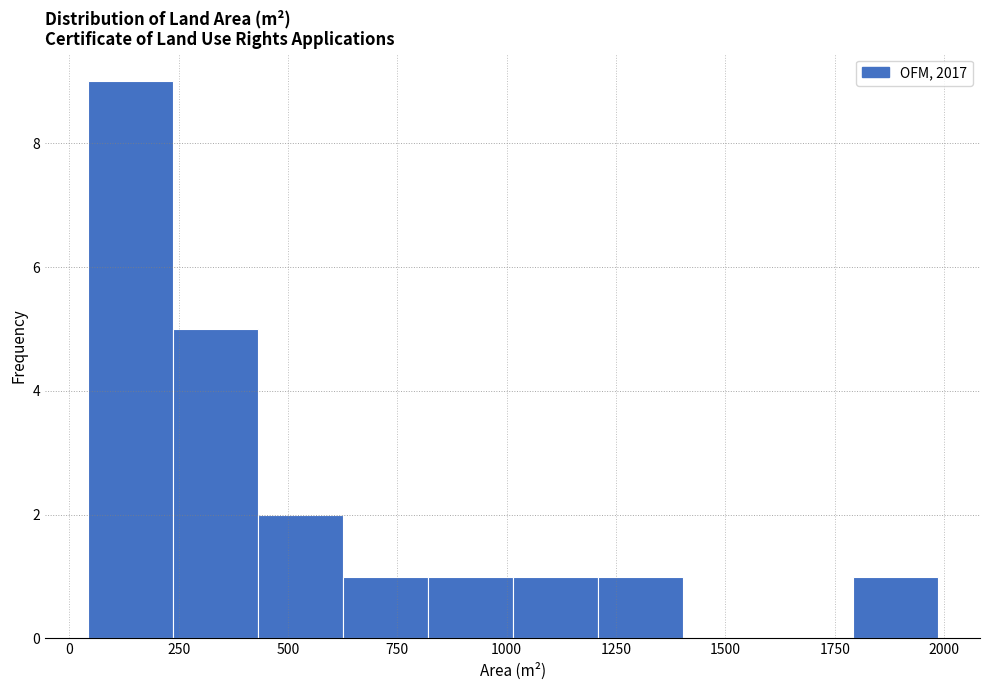

Around what value on the x-axis is the tallest bar? Give the approximate position of its centre, as read against the axis.

150